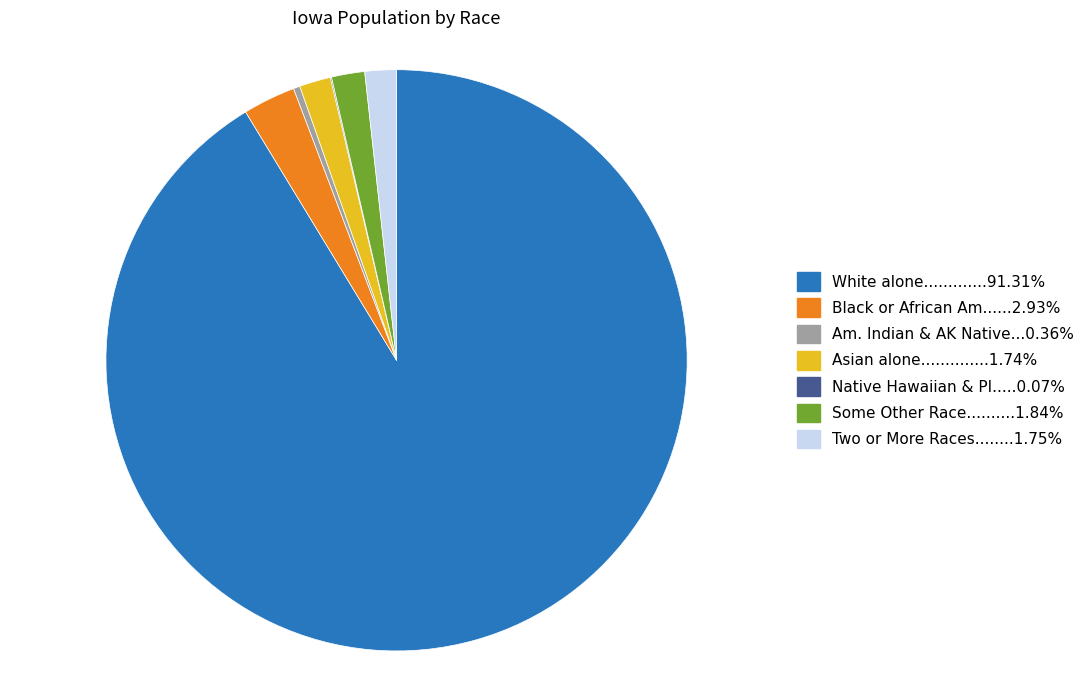

Is there a majority slice in this chart?

Yes